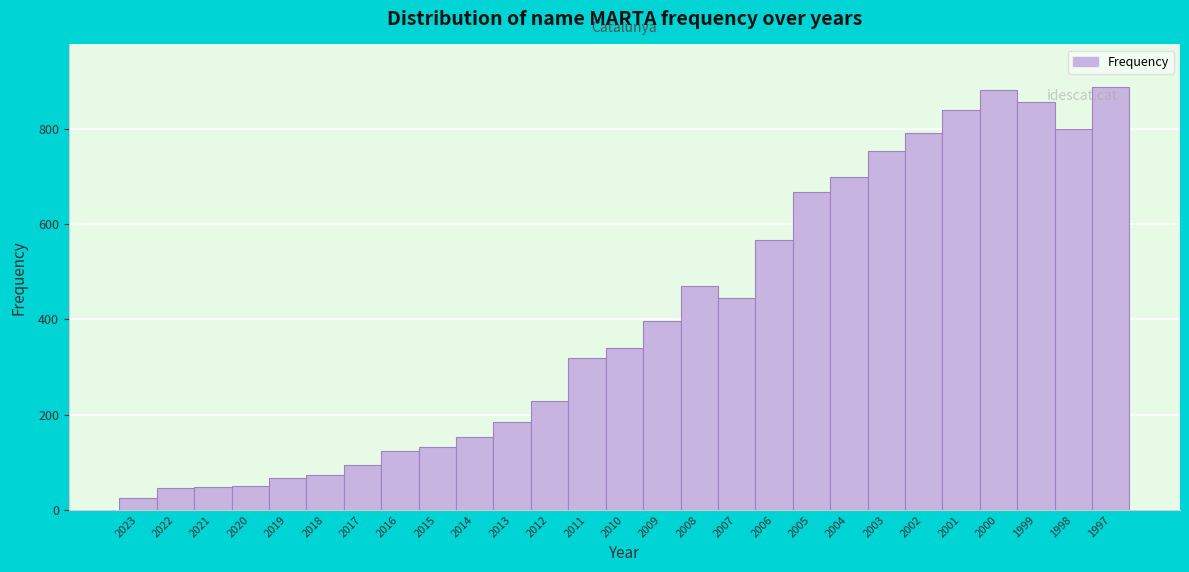

Which category has the lowest value across all series?

2023